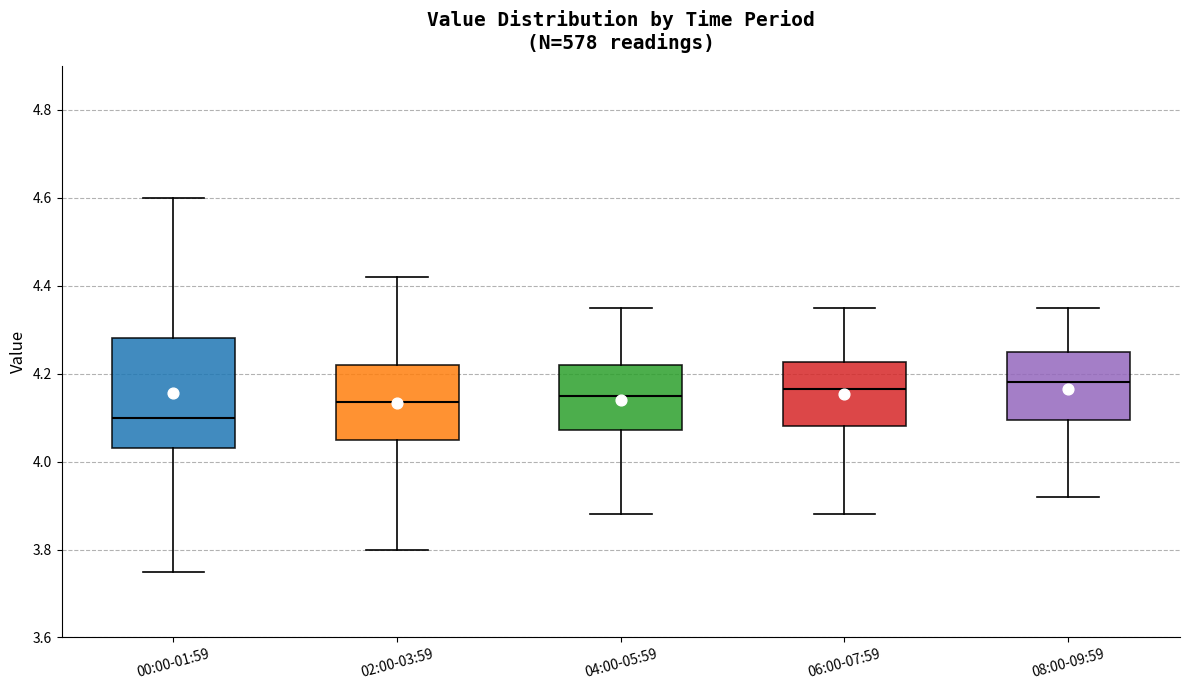

Reading left to right, read every box against the y-axis: the position of its median line, the range the box covers, and the ends of its whiskers. The values are not printed on the chart, so give them approximately, as read against the axis.

00:00-01:59: median 4.10, box 4.04 to 4.28, whiskers 3.76 to 4.60
02:00-03:59: median 4.14, box 4.06 to 4.22, whiskers 3.80 to 4.42
04:00-05:59: median 4.16, box 4.08 to 4.22, whiskers 3.88 to 4.36
06:00-07:59: median 4.16, box 4.08 to 4.22, whiskers 3.88 to 4.36
08:00-09:59: median 4.18, box 4.10 to 4.26, whiskers 3.92 to 4.36